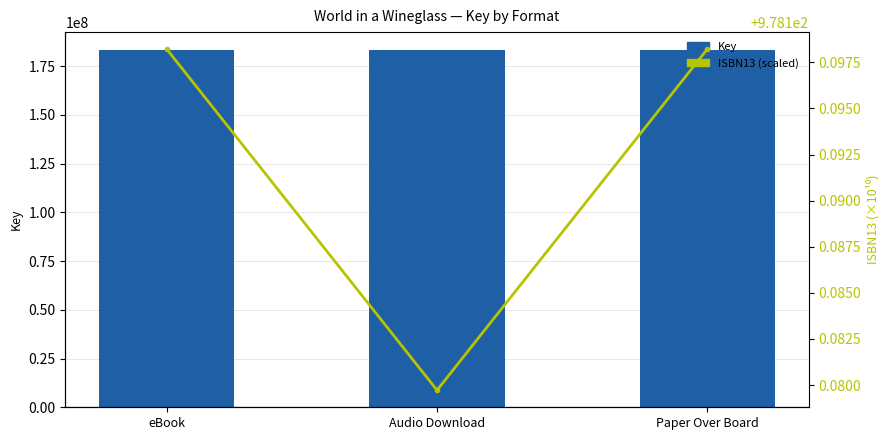

Where is Key nearest to the value 183325443?

eBook